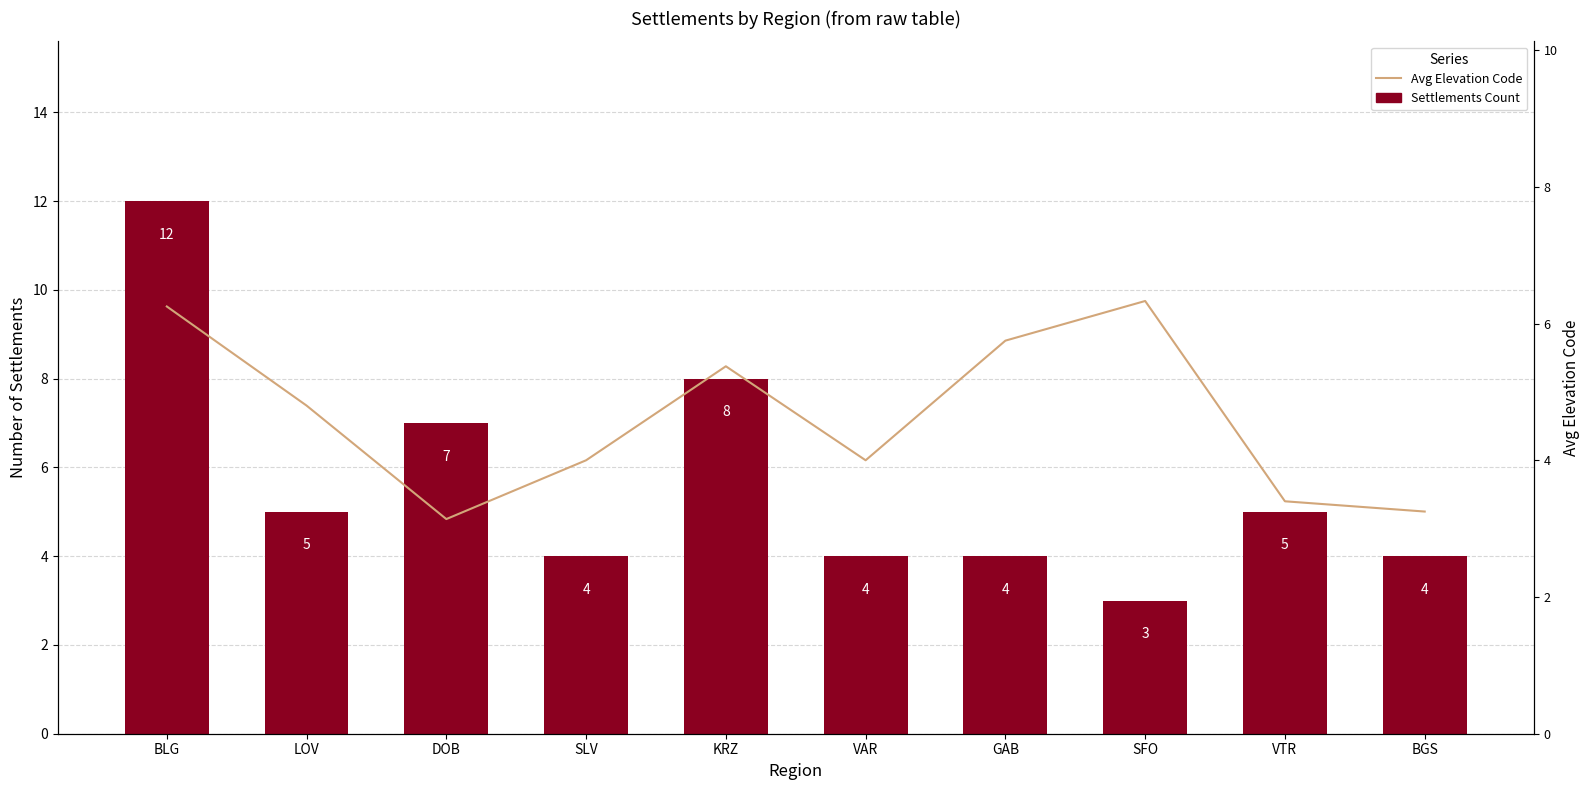

Rank the series at VAR from lowest to highest value.

Settlements Count, Avg Elevation Code